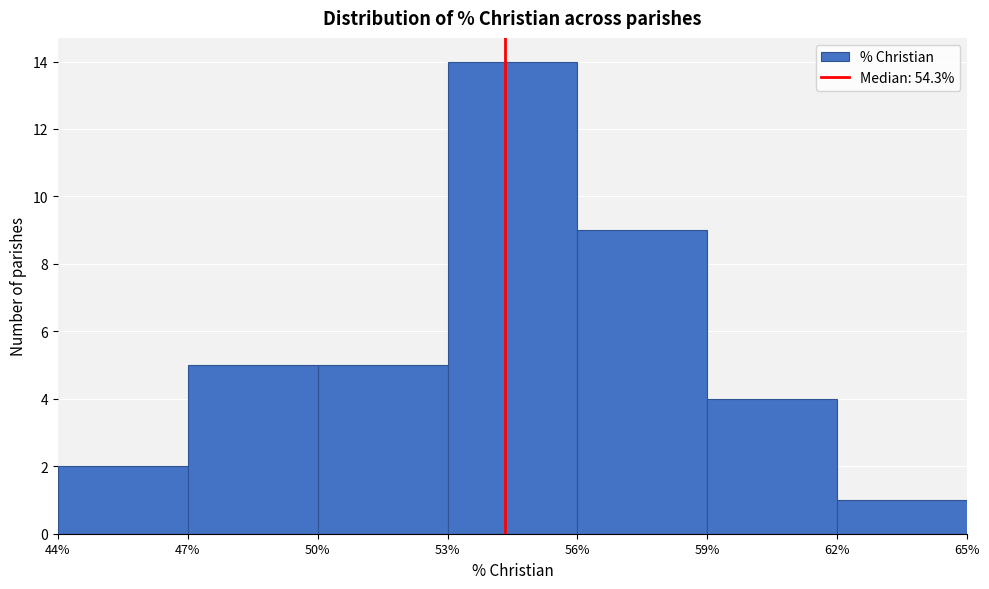

Reading left to right, list every bar in this chart as the range it spans on the x-axis followed by its height. The values are not printed on the chart, so give them approximately, as read against the axis.

44% to 47%: 2
47% to 50%: 5
50% to 53%: 5
53% to 56%: 14
56% to 59%: 9
59% to 62%: 4
62% to 65%: 1